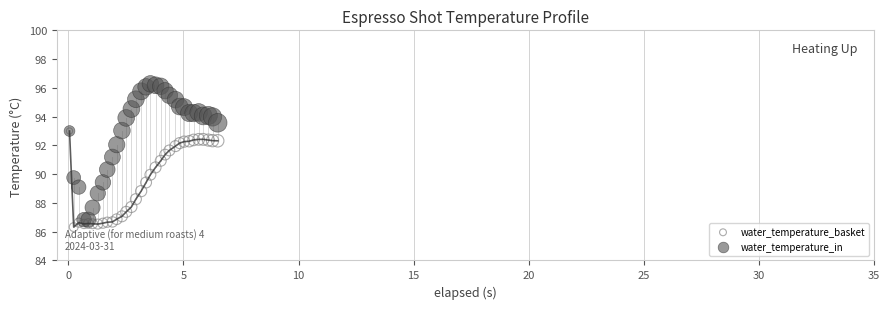

What are all the series names shown in the legend?

water_temperature_basket, water_temperature_in